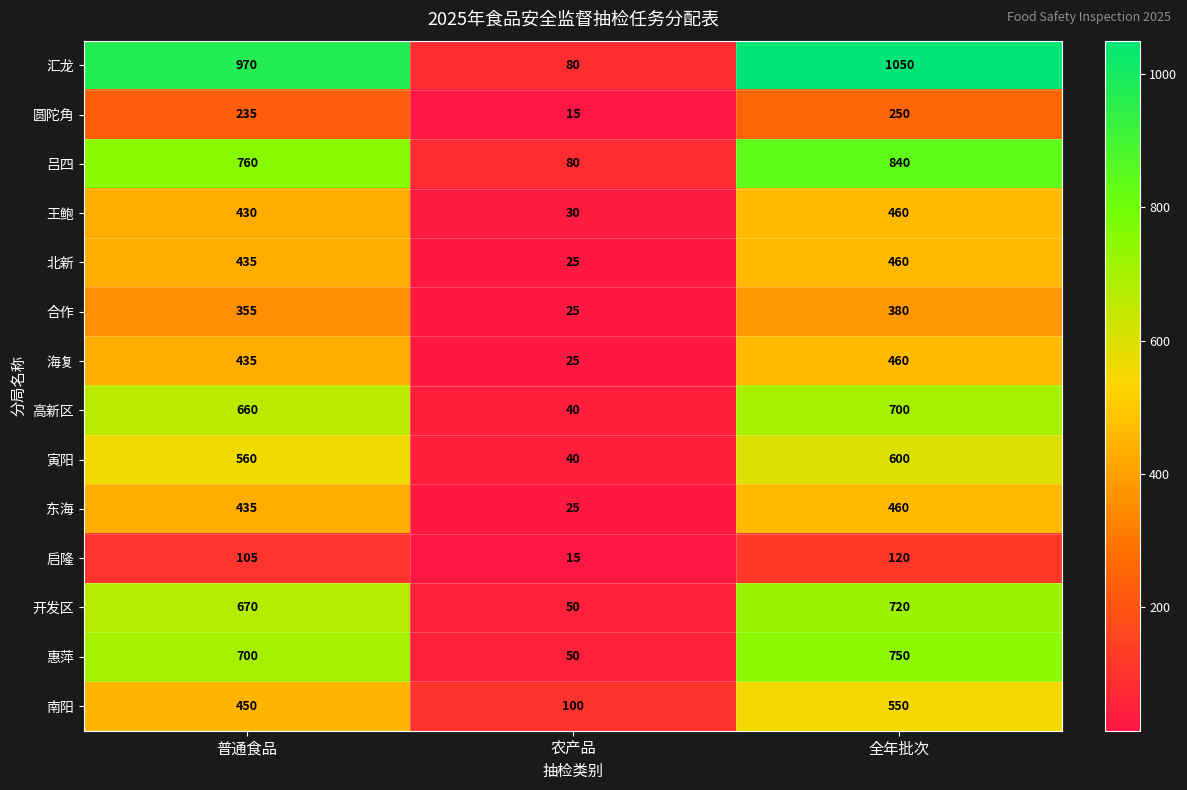

What is the average value of the 启隆 series?

80